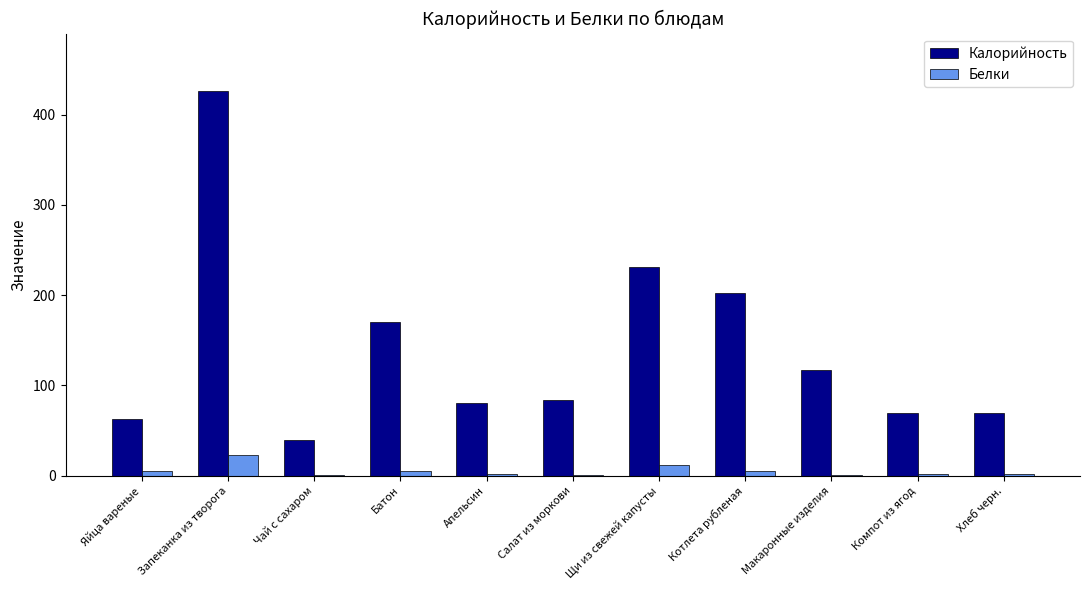

Is it true that Калорийность equals 37.7 at Апельсин?

False